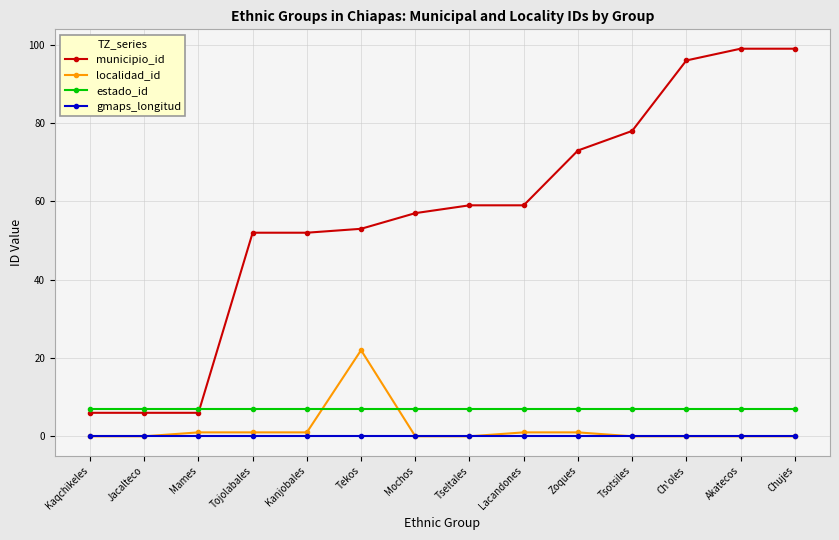

What is the total value across all series at Mochos?

64